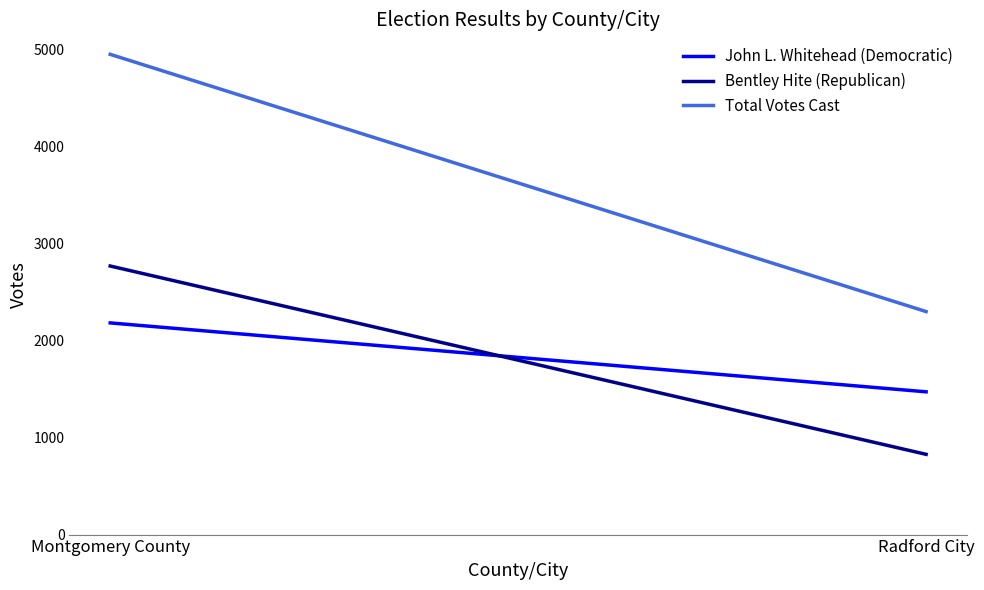

How many data points in Total Votes Cast are less than 4955?

1